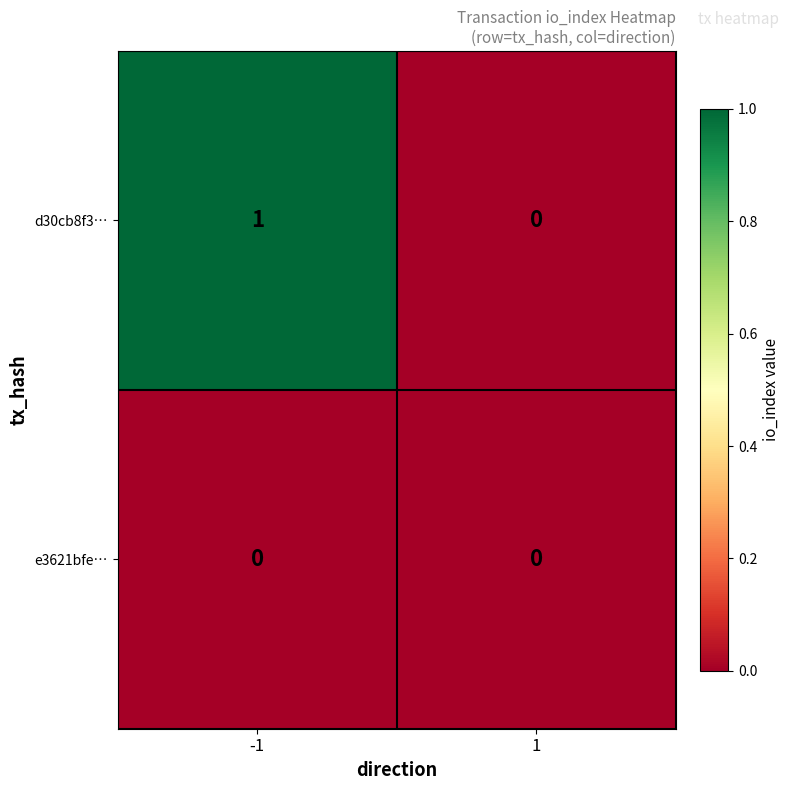

Which series changed the most between -1 and 1?

d30cb8f3…